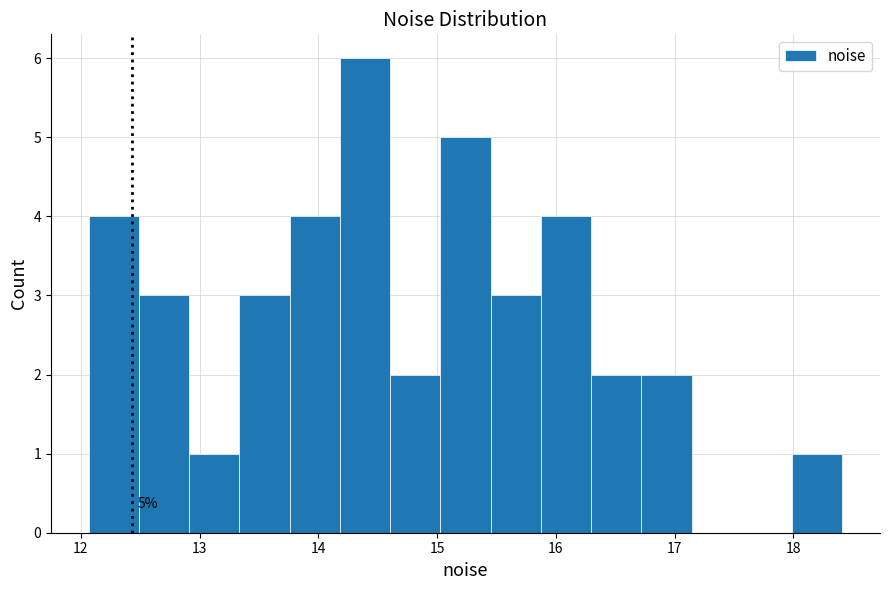

Over which range of the x-axis is the bar tallest?

14.2 to 14.6